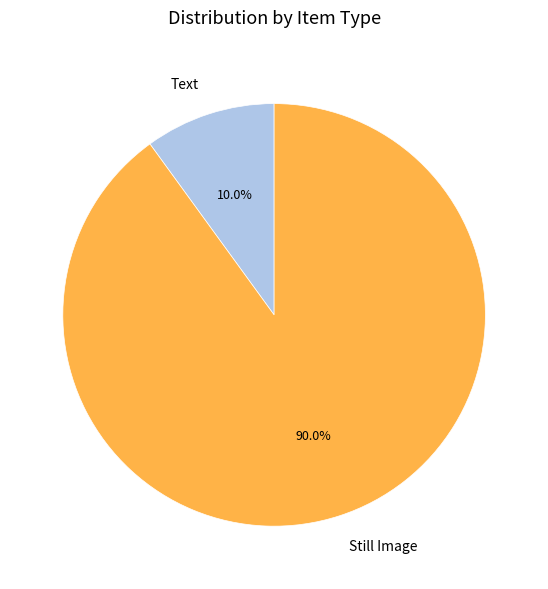

How much of the chart is everything except Still Image?

10.0%